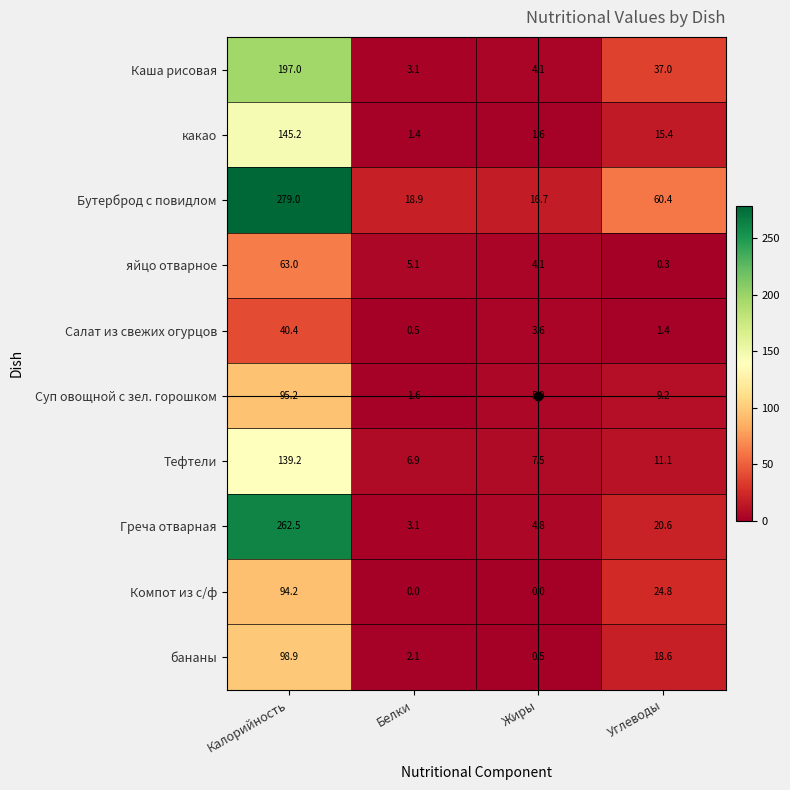

Which series has the largest total across all categories?

Бутерброд с повидлом